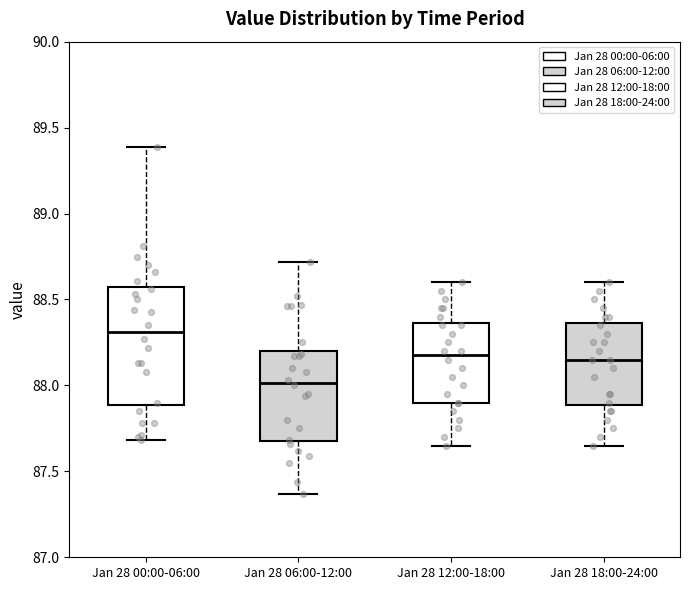

Reading left to right, transcribe this box plot: for each box, give where its median line is, the range the box spans, and where its two whiskers end, as read against the y-axis. The values are not printed on the chart, so give them approximately, as read against the axis.

Jan 28 00:00-06:00: median 88.30, box 87.90 to 88.55, whiskers 87.70 to 89.40
Jan 28 06:00-12:00: median 88.00, box 87.70 to 88.20, whiskers 87.35 to 88.70
Jan 28 12:00-18:00: median 88.20, box 87.90 to 88.35, whiskers 87.65 to 88.60
Jan 28 18:00-24:00: median 88.15, box 87.90 to 88.35, whiskers 87.65 to 88.60